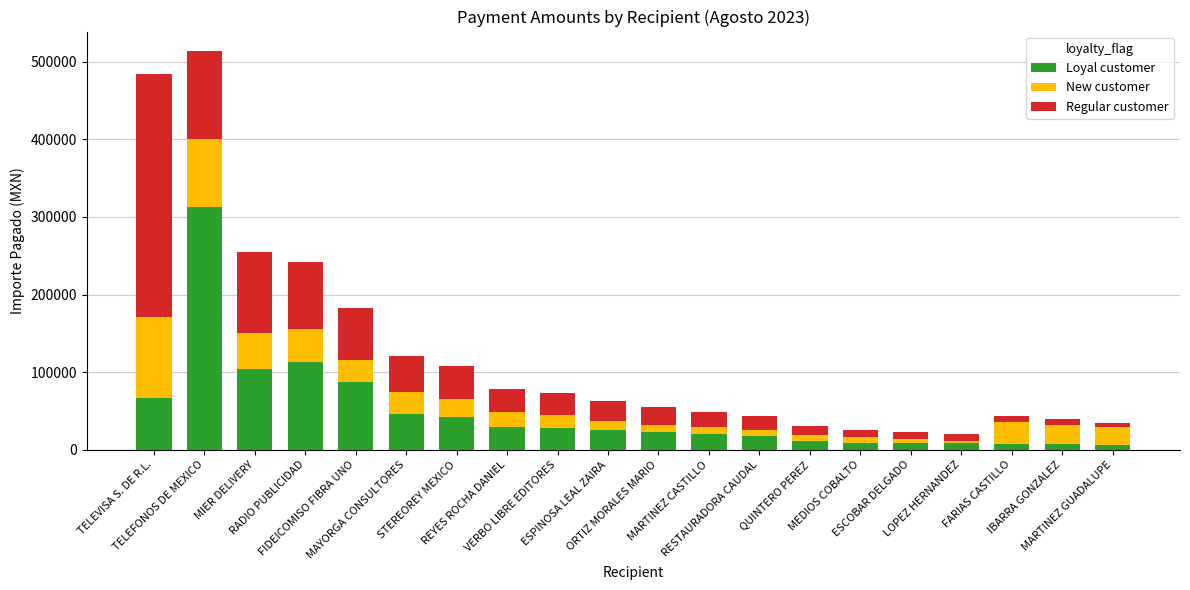

Does the chart contain stacked bars?

Yes